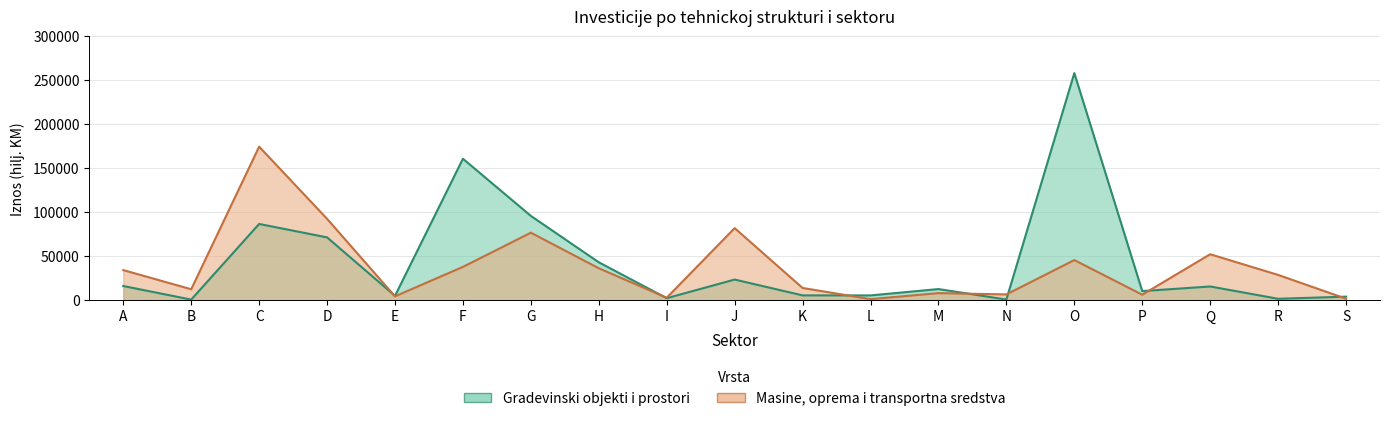

What is the difference between the Masine, oprema i transportna sredstva values at O and S?

43922